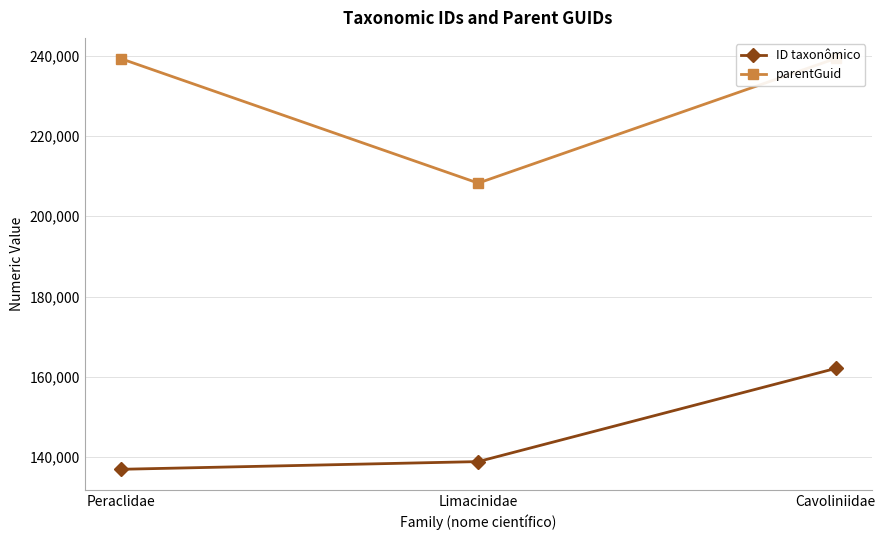

What is the average value of the parentGuid series?

228945